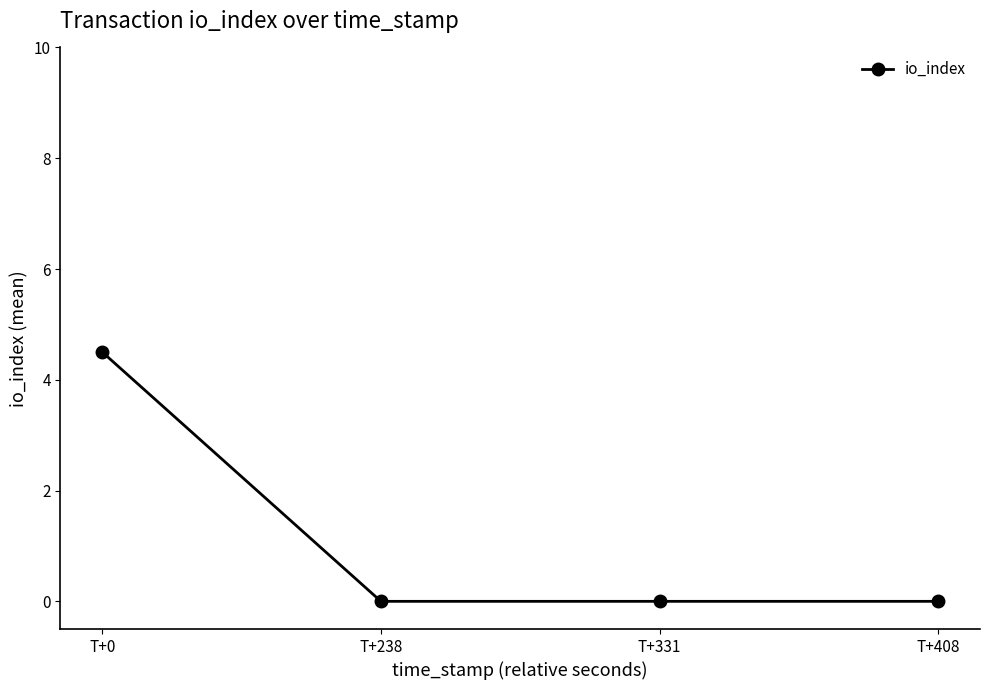

Reading left to right, transcribe all the data shown in this chart.

T+0=4.5	T+238=0.0	T+331=0.0	T+408=0.0